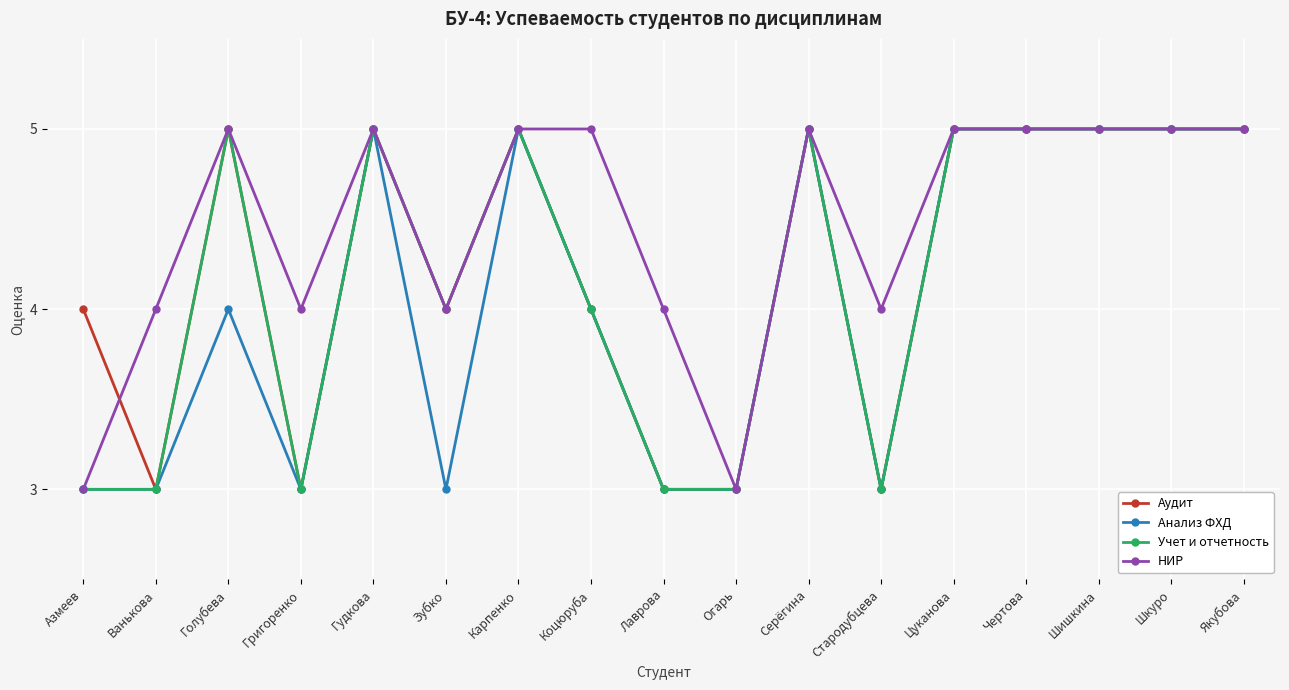

What is the label of the 9th point from the right?

Лаврова